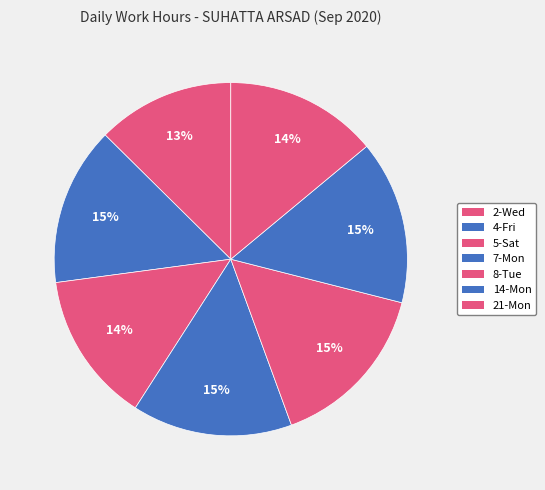

Do 7-Mon and 14-Mon together represent more than half of the pie?

No